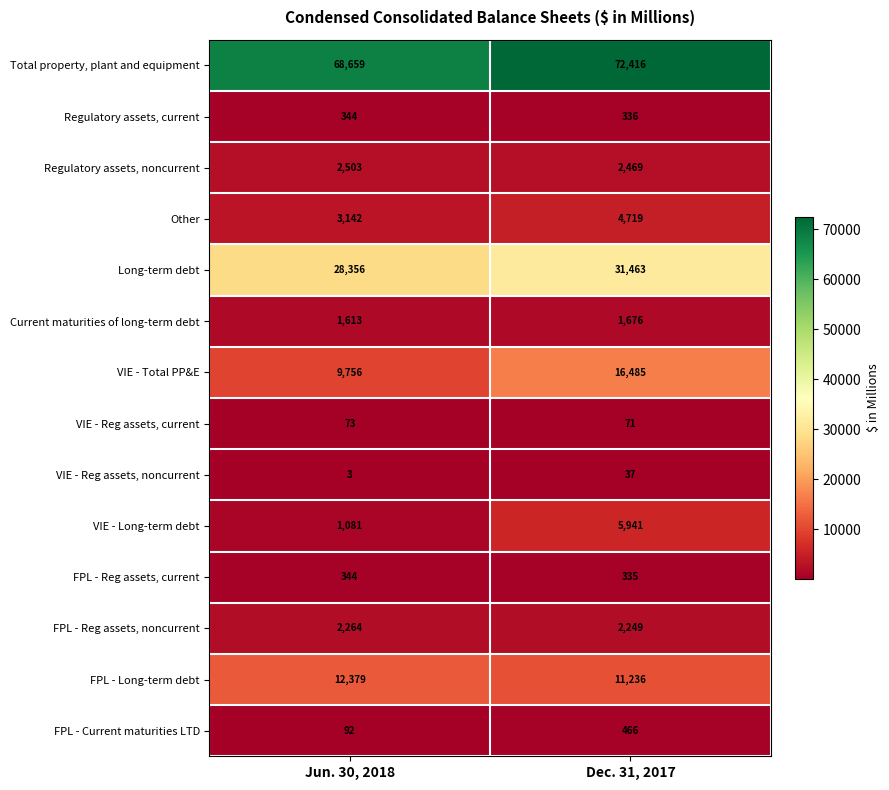

Is it true that VIE - Reg assets, noncurrent equals 4 at Jun. 30, 2018?

False